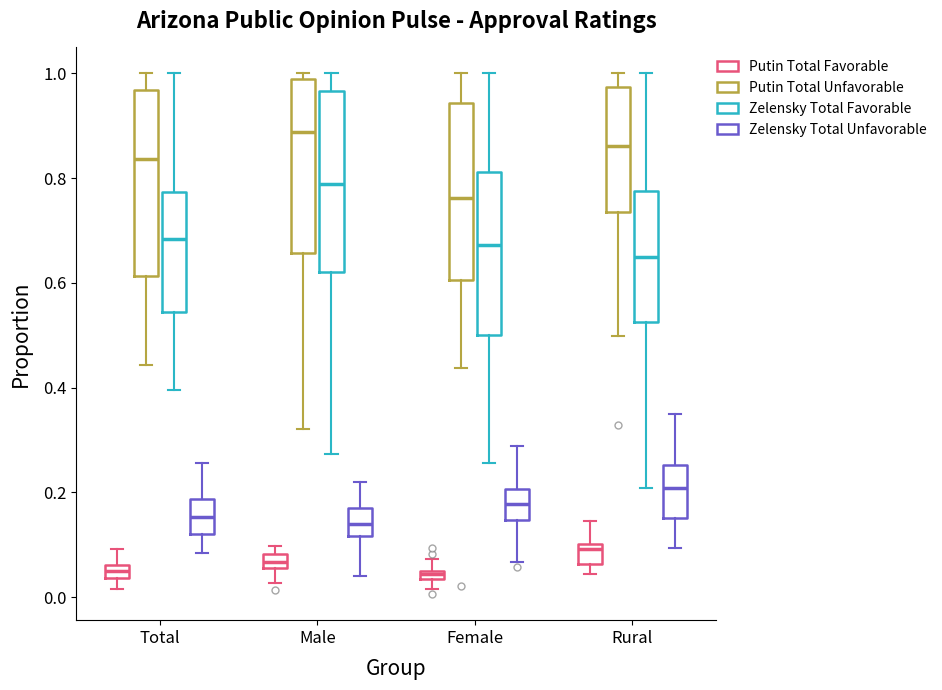

Where is the lower edge of the box for Male (Putin Total Unfavorable) on the y-axis? The values are not printed on the chart, so give them approximately, as read against the axis.

0.66